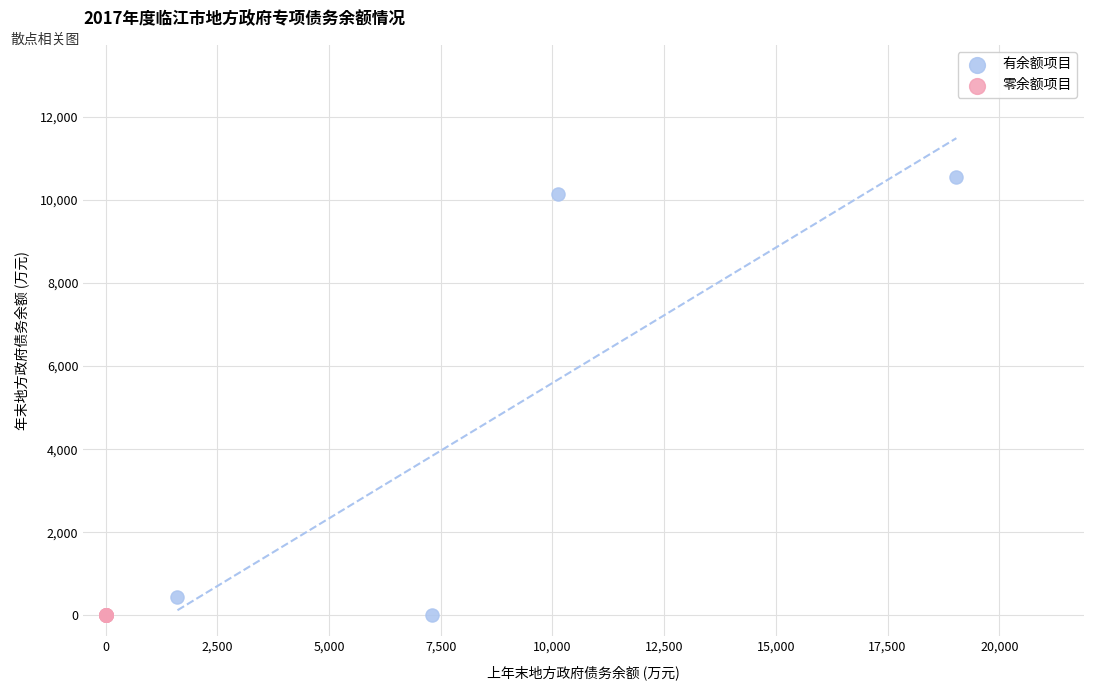

What are all the series names shown in the legend?

有余额项目, 零余额项目